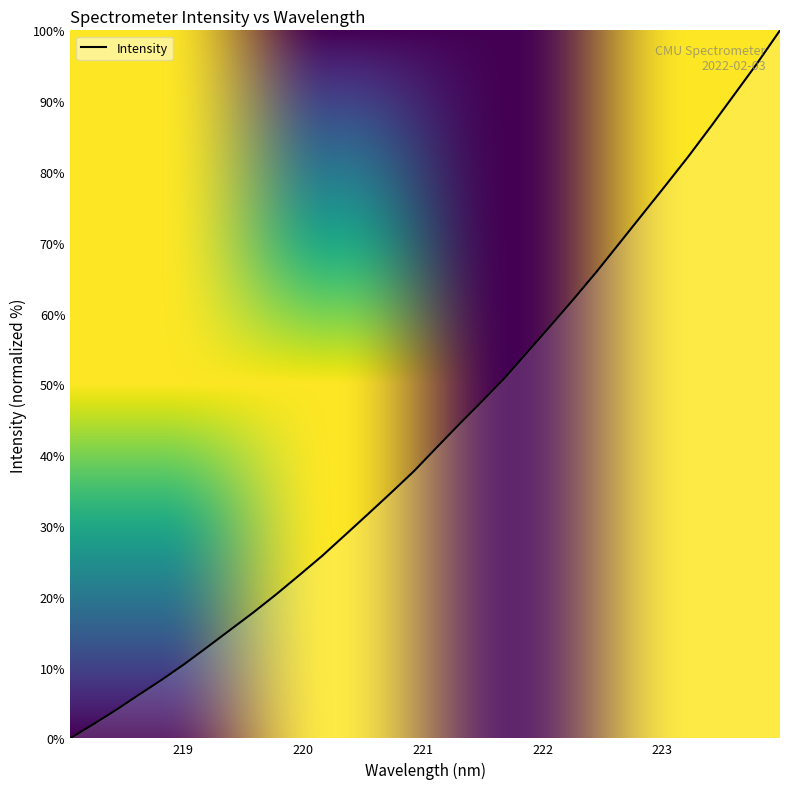

What is the difference between the maximum and minimum values?

100.0